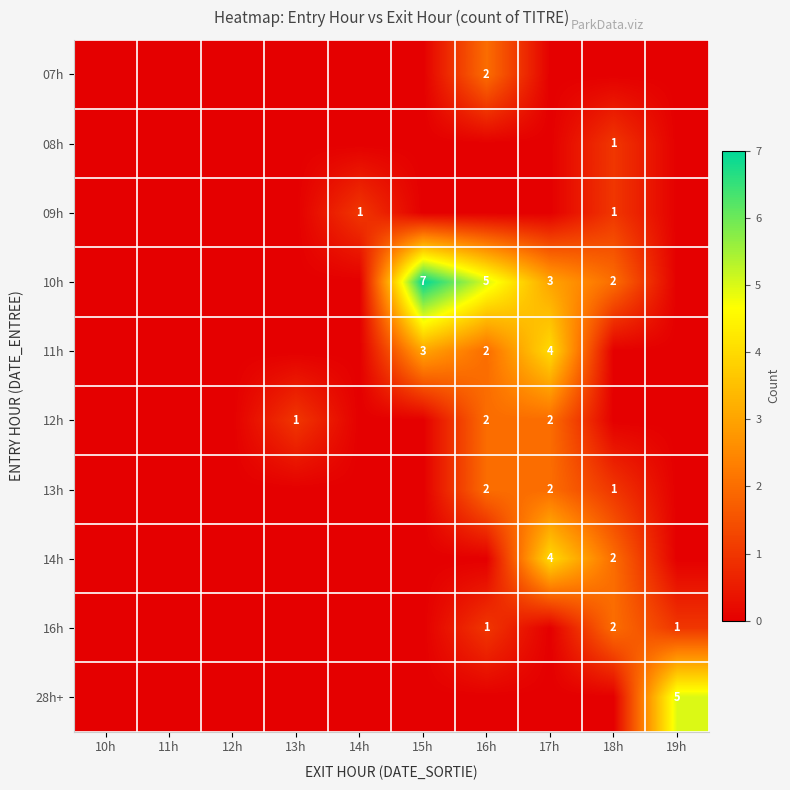

True or false: 10h has a value of 2 at 18h.

True